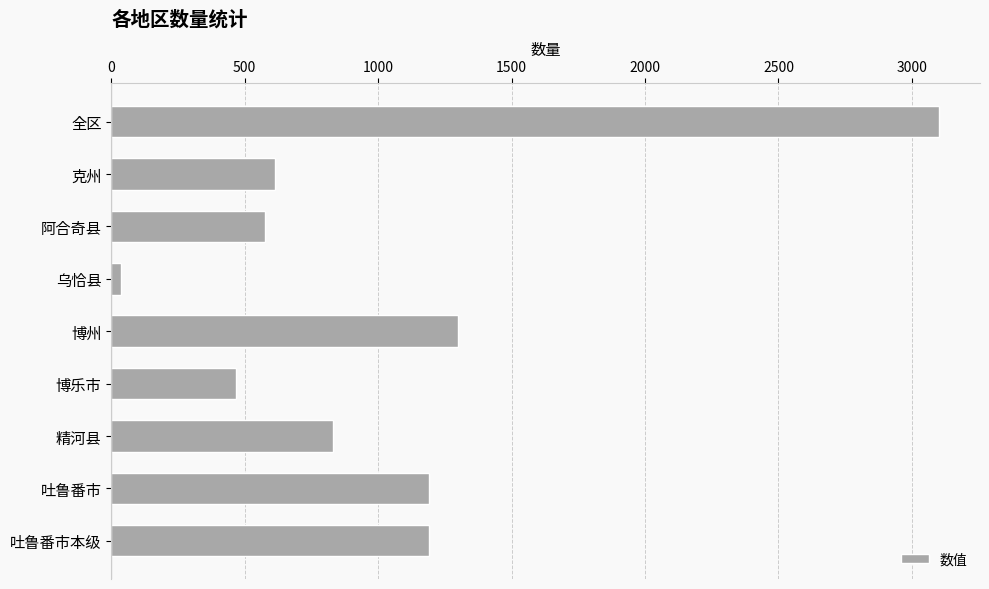

What is the sum of all values?

9300